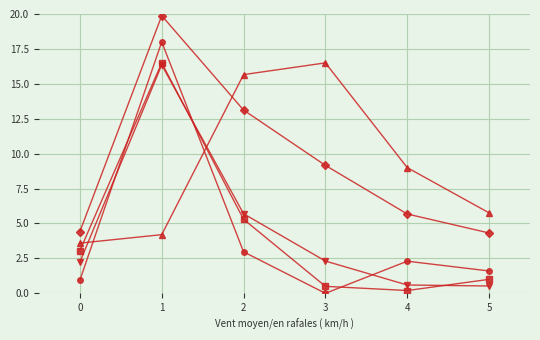

What is the maximum value shown in the chart?

19.9